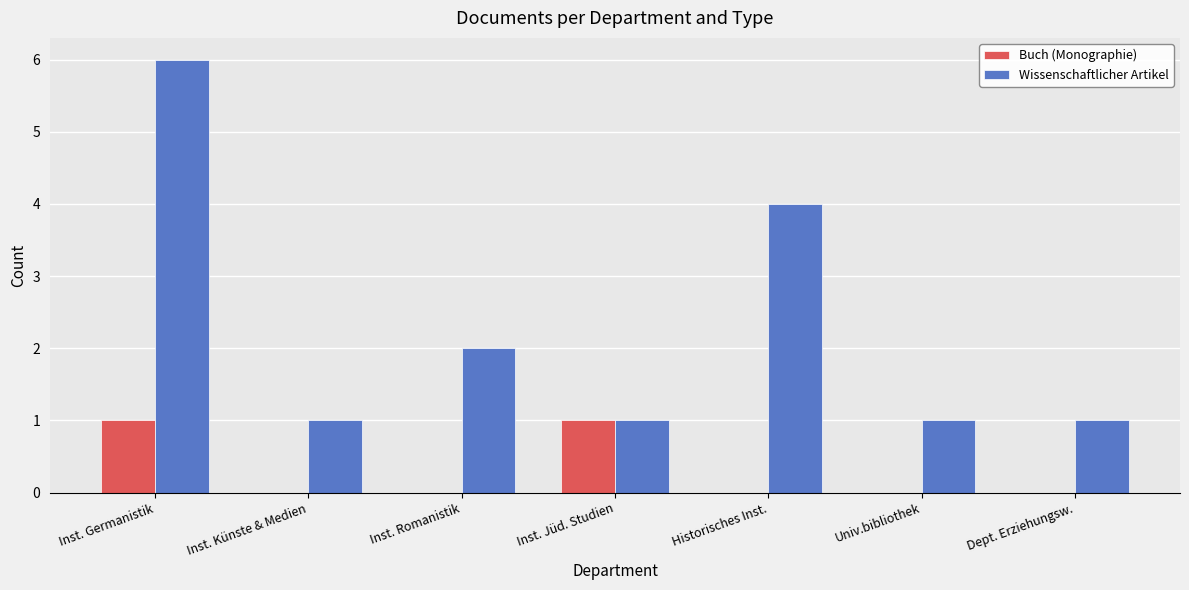

Count the number of categories in the chart.

7